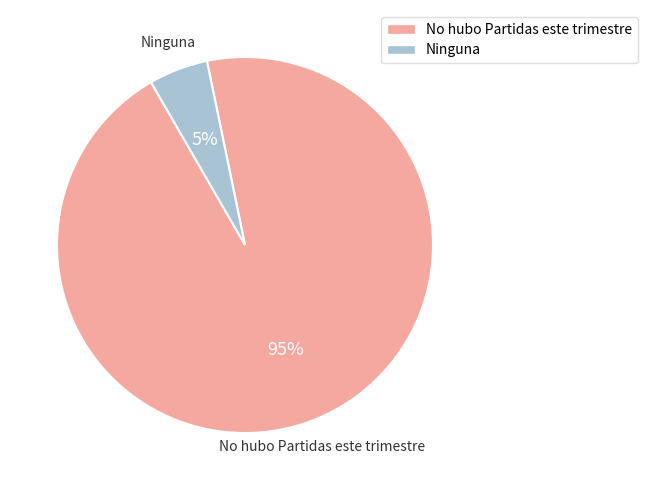

To the nearest percent, what is the difference between the Ninguna and No hubo Partidas este trimestre slice percentages?

90%